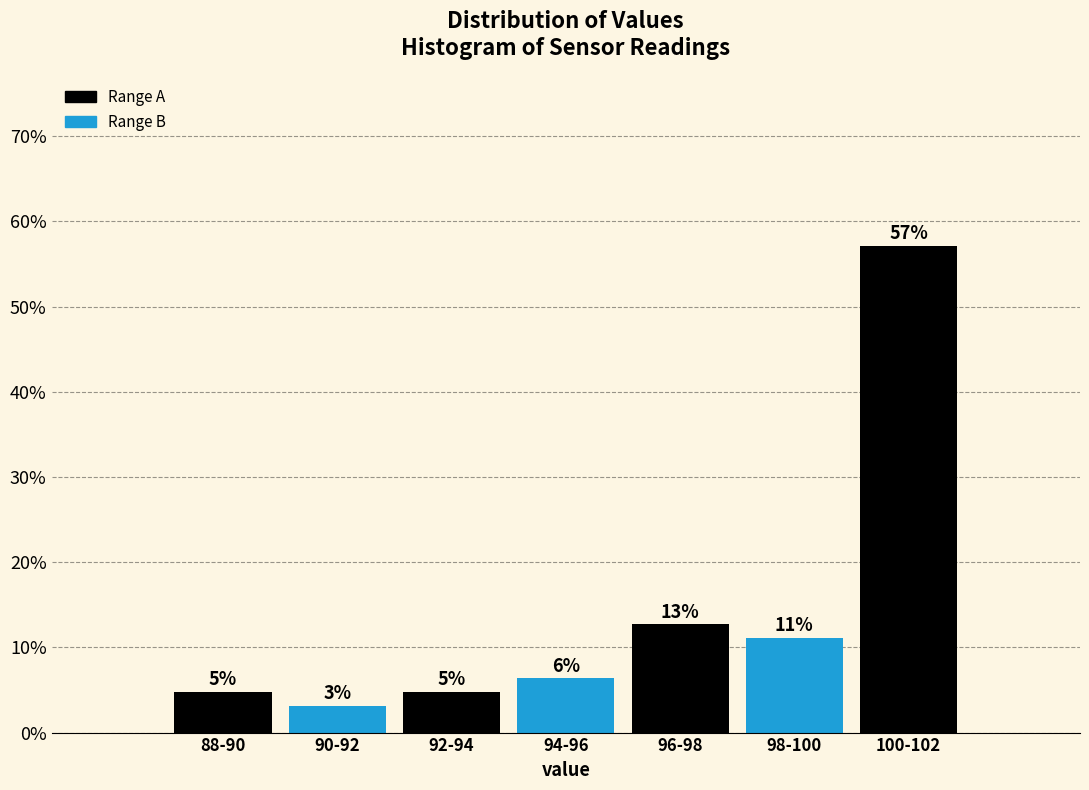

How many bars are there in total?

7